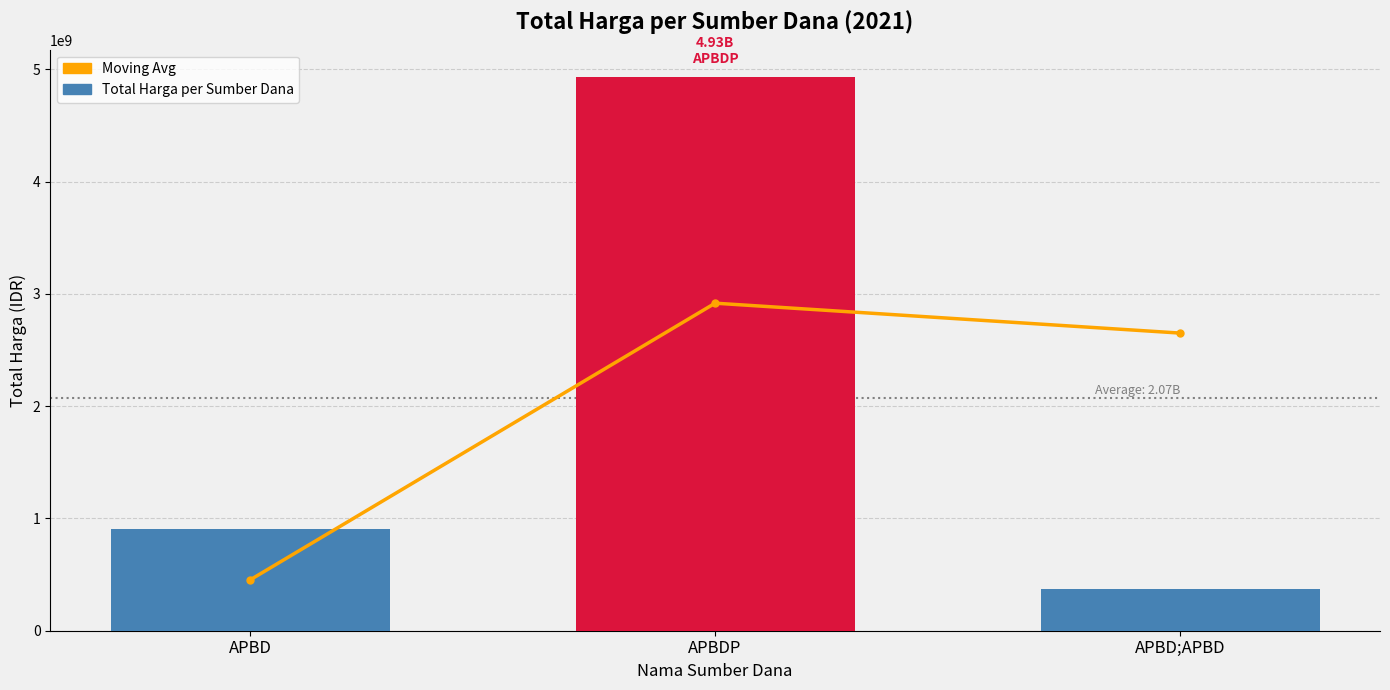

List the series in order of their overall mean, lowest first.

Moving Avg, Total Harga per Sumber Dana